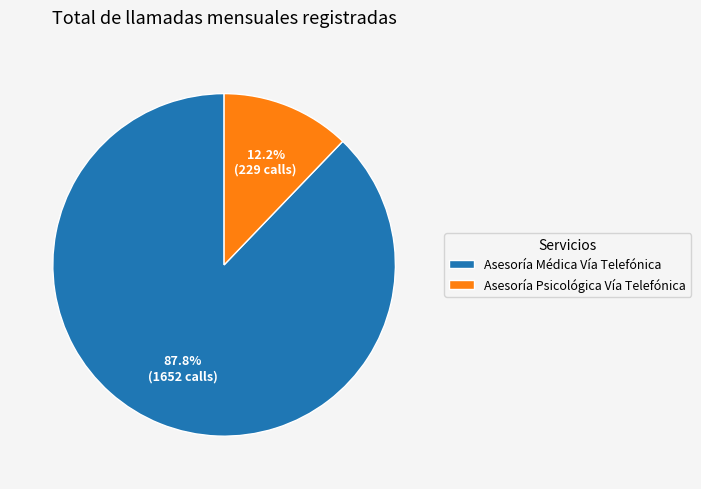

Does any single category account for the majority?

Yes